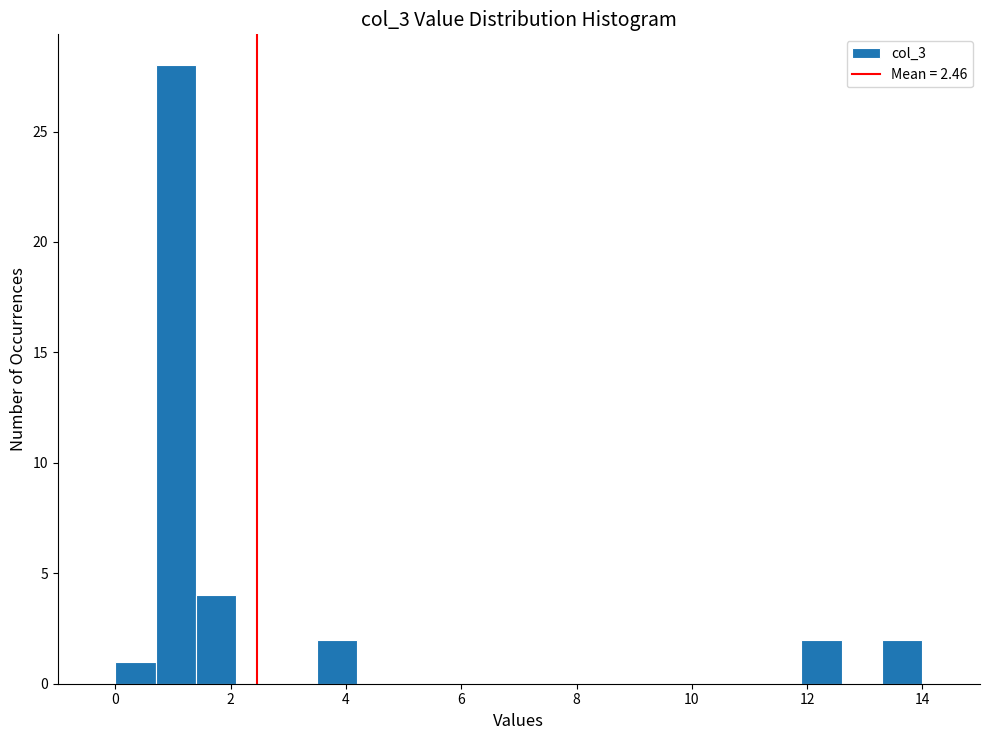

Around what value on the x-axis is the tallest bar? Give the approximate position of its centre, as read against the axis.

1.0